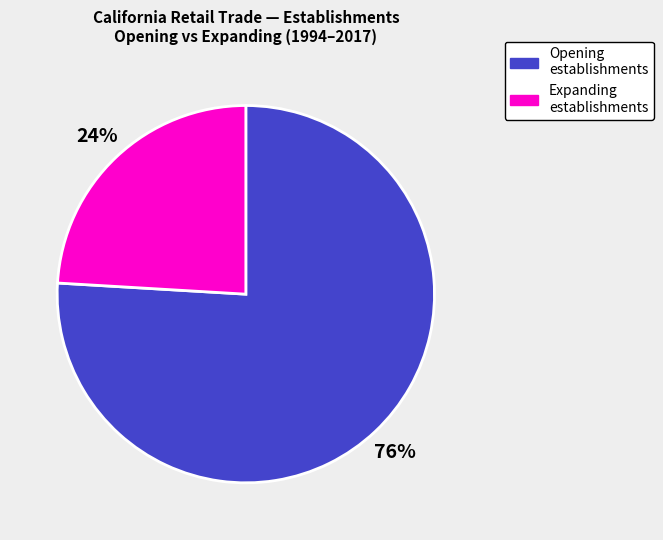

To the nearest percent, what is the difference between the largest and smallest slice percentages?

52%